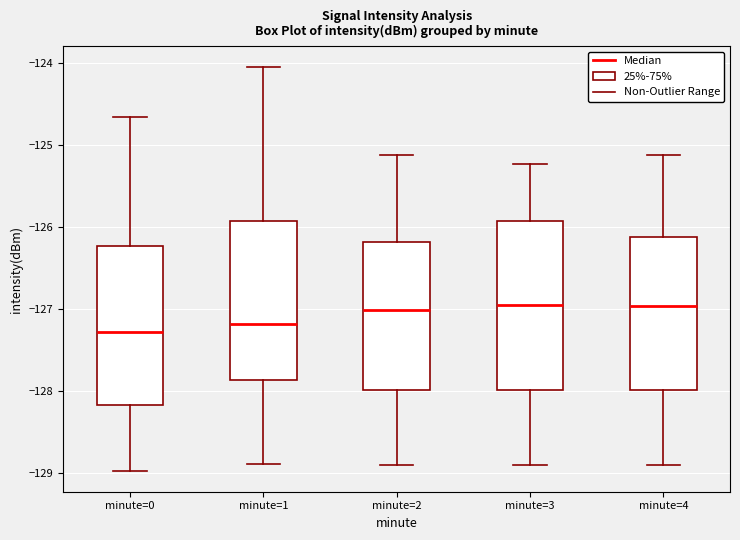

Reading left to right, read every box against the y-axis: the position of its median line, the range the box covers, and the ends of its whiskers. The values are not printed on the chart, so give them approximately, as read against the axis.

minute=0: median -127.3, box -128.2 to -126.2, whiskers -129.0 to -124.7
minute=1: median -127.2, box -127.9 to -125.9, whiskers -128.9 to -124.0
minute=2: median -127.0, box -128.0 to -126.2, whiskers -128.9 to -125.1
minute=3: median -127.0, box -128.0 to -125.9, whiskers -128.9 to -125.2
minute=4: median -127.0, box -128.0 to -126.1, whiskers -128.9 to -125.1